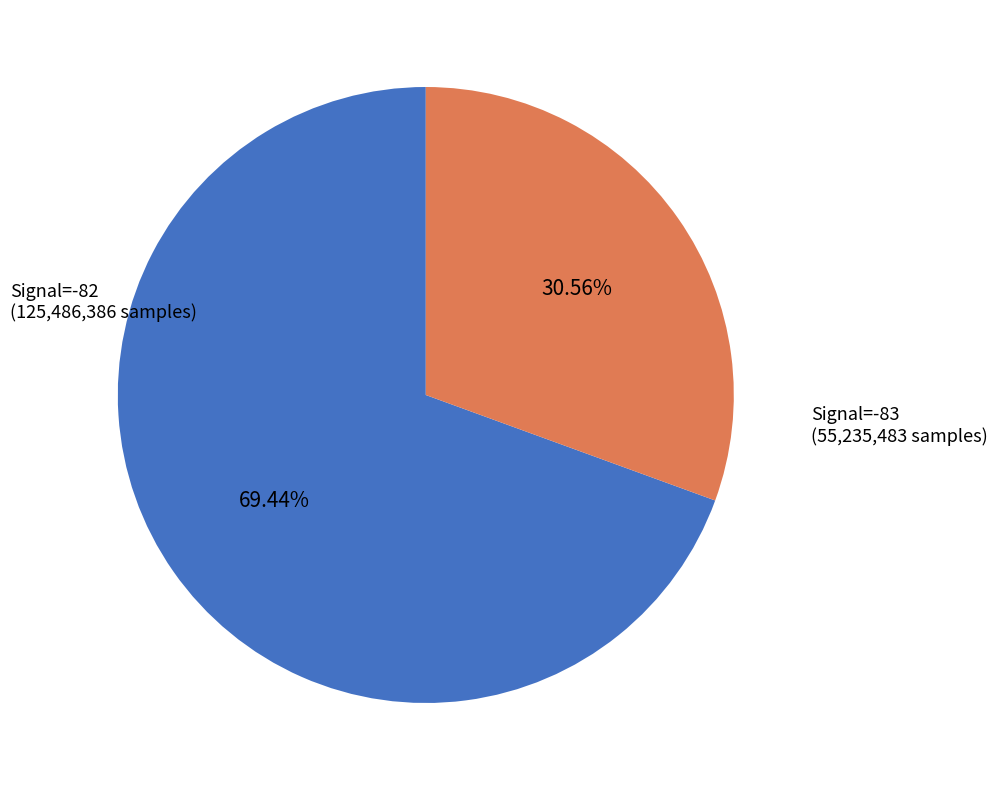

Does any single category account for the majority?

Yes